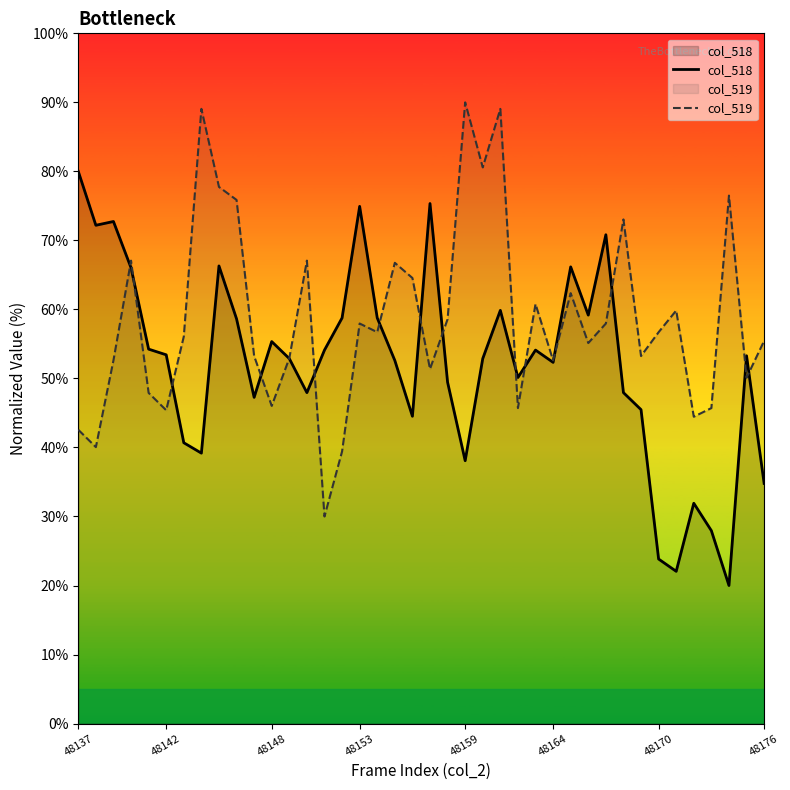

What is the lowest value of the col_519 series?

30.0